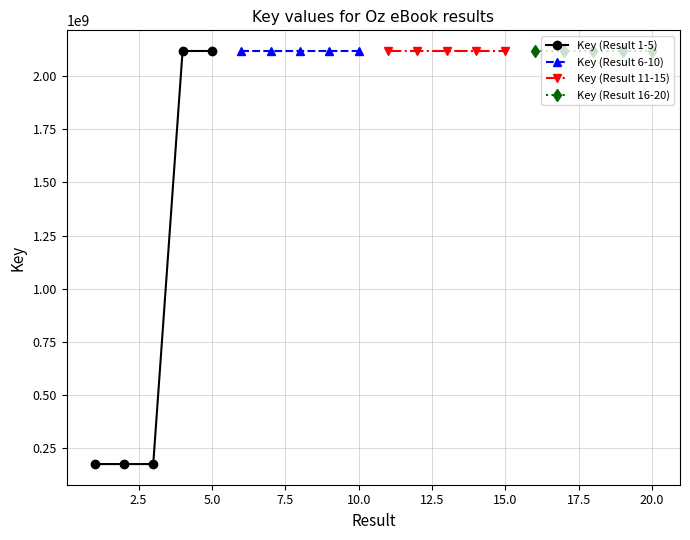

What is the highest value of the Key (Result 11-15) series?

2117877899